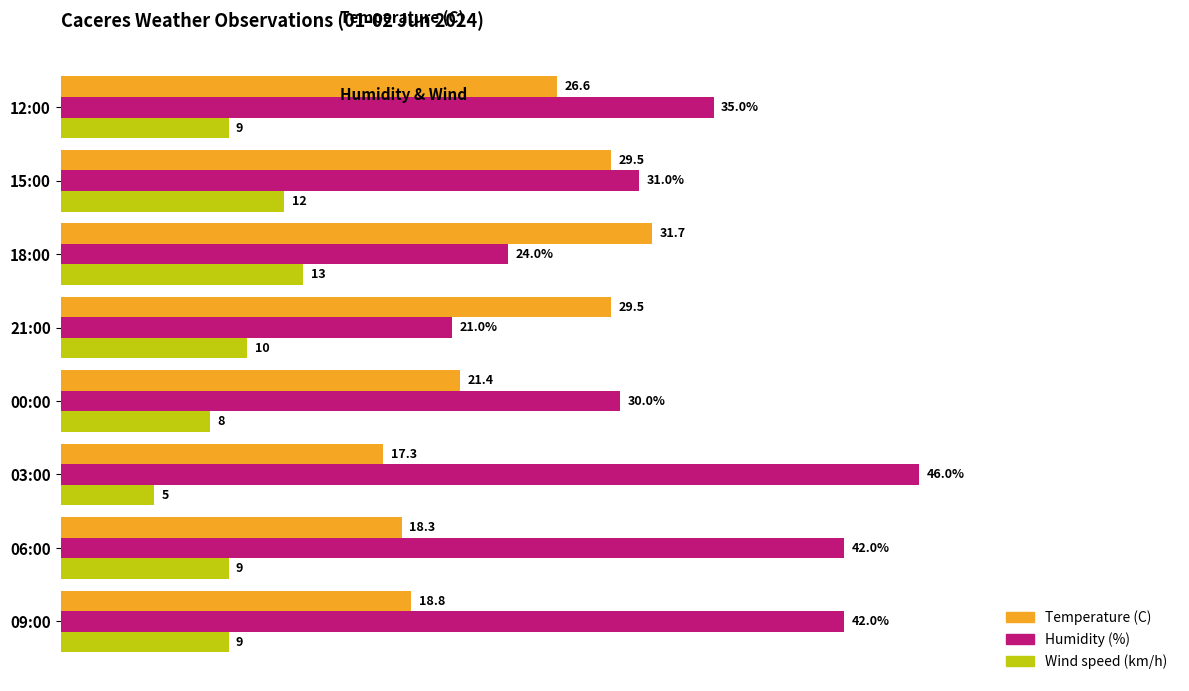

At which label is Temperature (C) closest to 24?

00:00